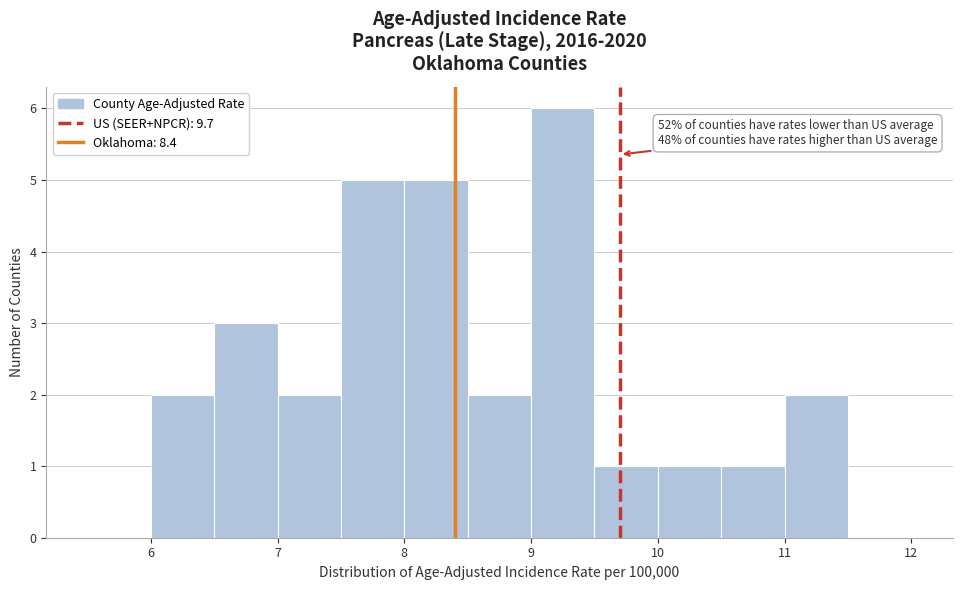

Which range on the x-axis has the tallest bar?

9.0 to 9.5